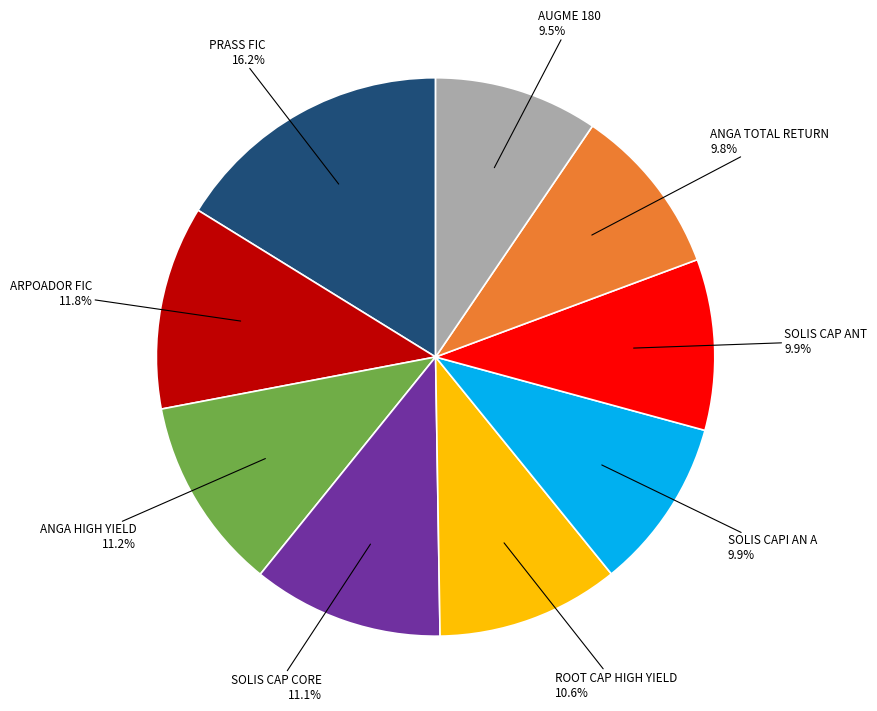

Is there a majority slice in this chart?

No